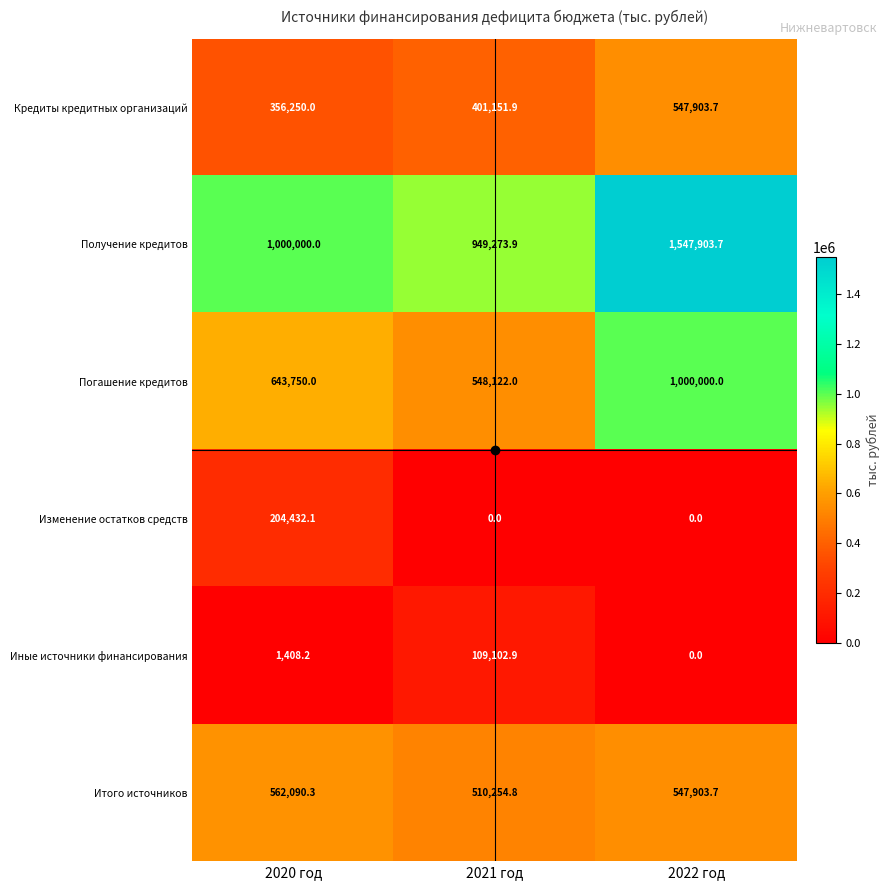

At which label does Получение кредитов reach its peak?

2022 год